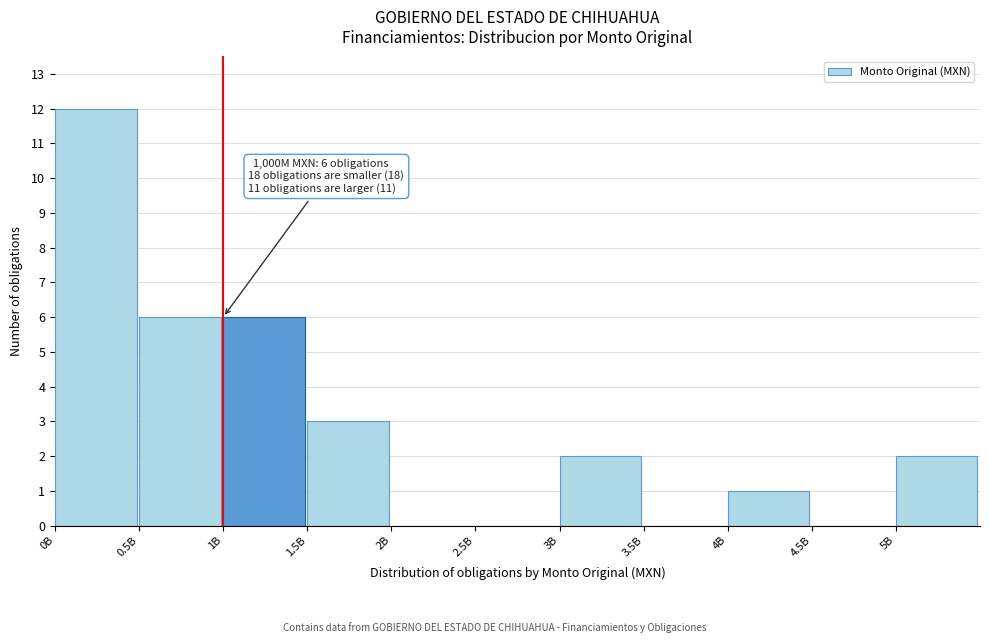

Reading left to right, list all the values displayed in this chart.

0B=12	0.5B=6	1B=6	1.5B=3	2B=0	2.5B=0	3B=2	3.5B=0	4B=1	4.5B=0	5B=2